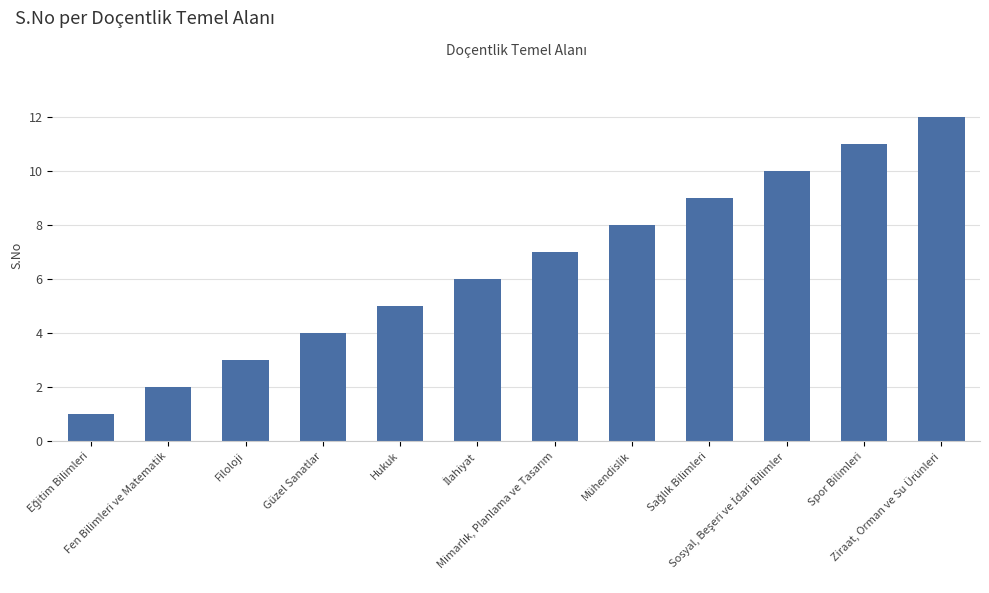

What is the change in value from Mühendislik to Spor Bilimleri?

+3